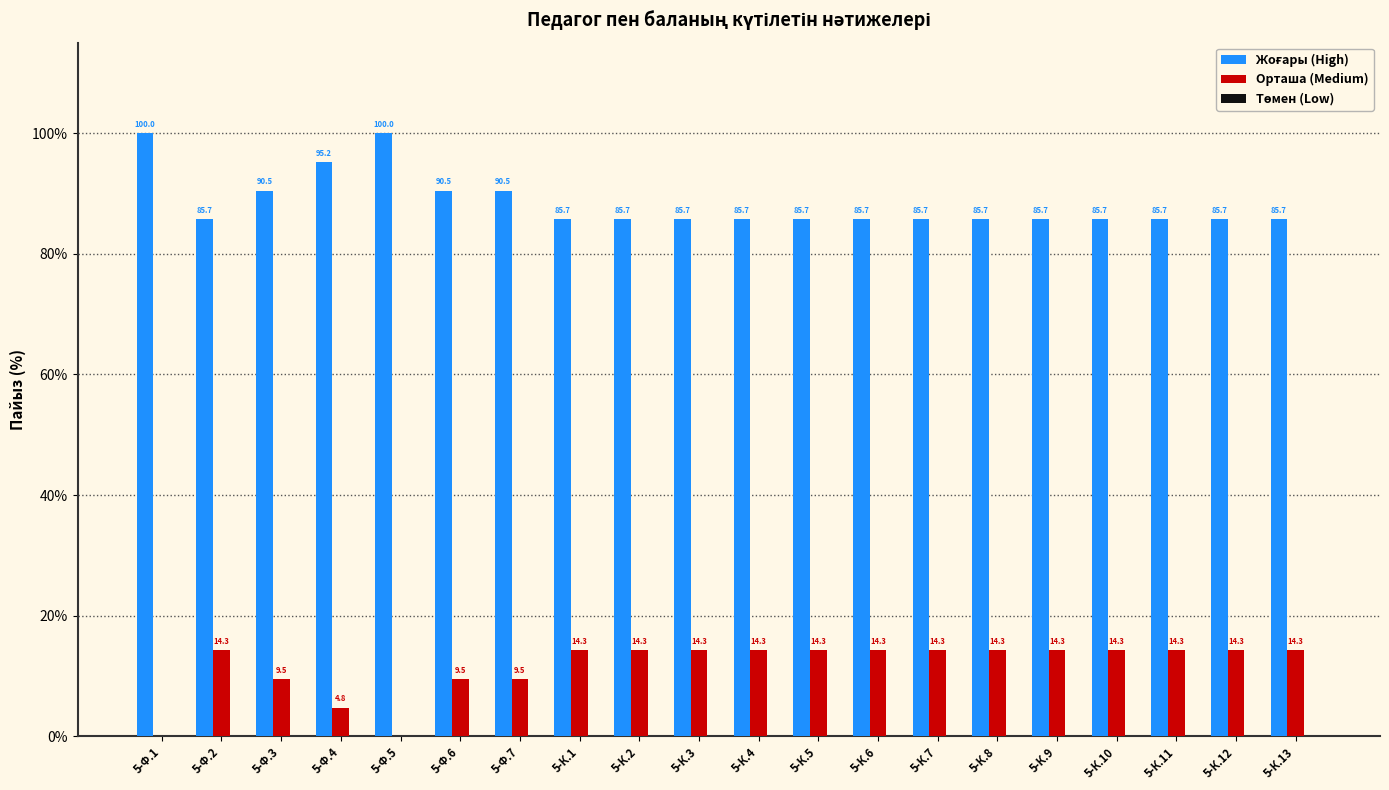

What is the maximum value shown in the chart?

100.0